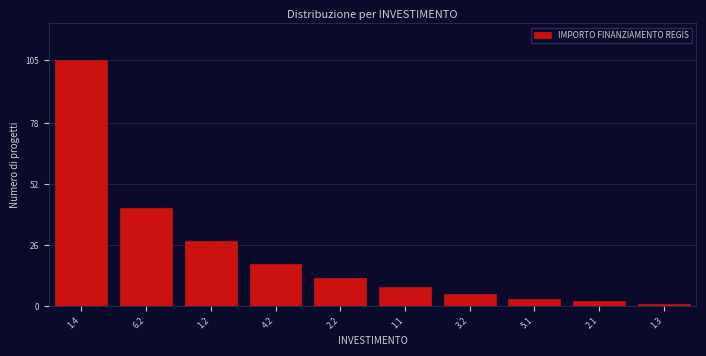

Reading right to left, transcribe all the data shown in this chart.

1.3=1	2.1=2	5.1=3	3.2=5	1.1=8	2.2=12	4.2=18	1.2=28	6.2=42	1.4=105